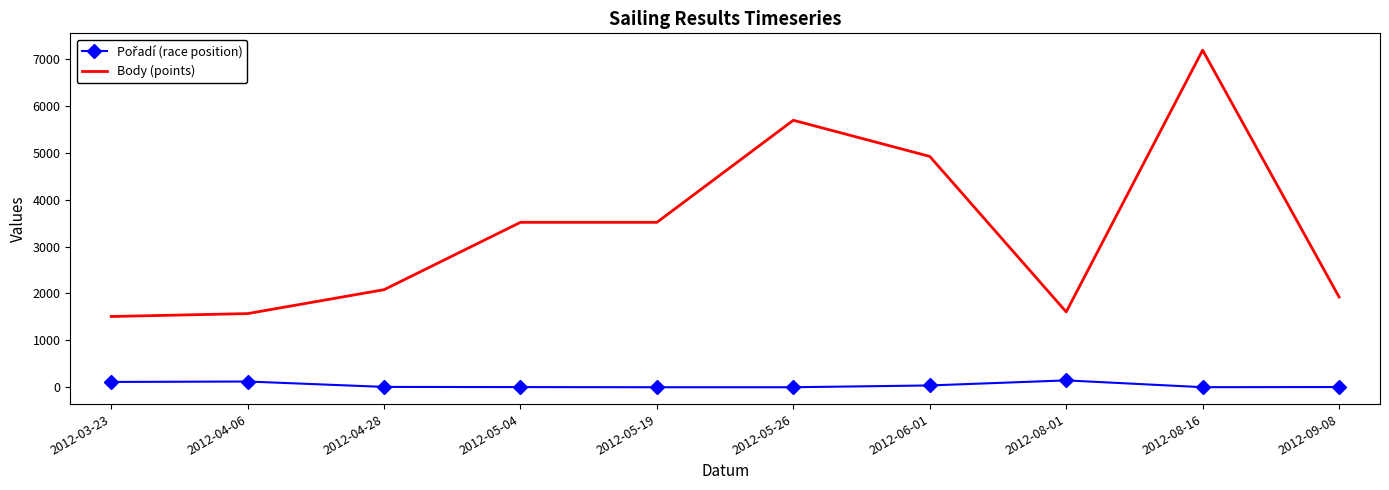

What is the difference between the maximum and minimum values in the Body (points) series?

5678